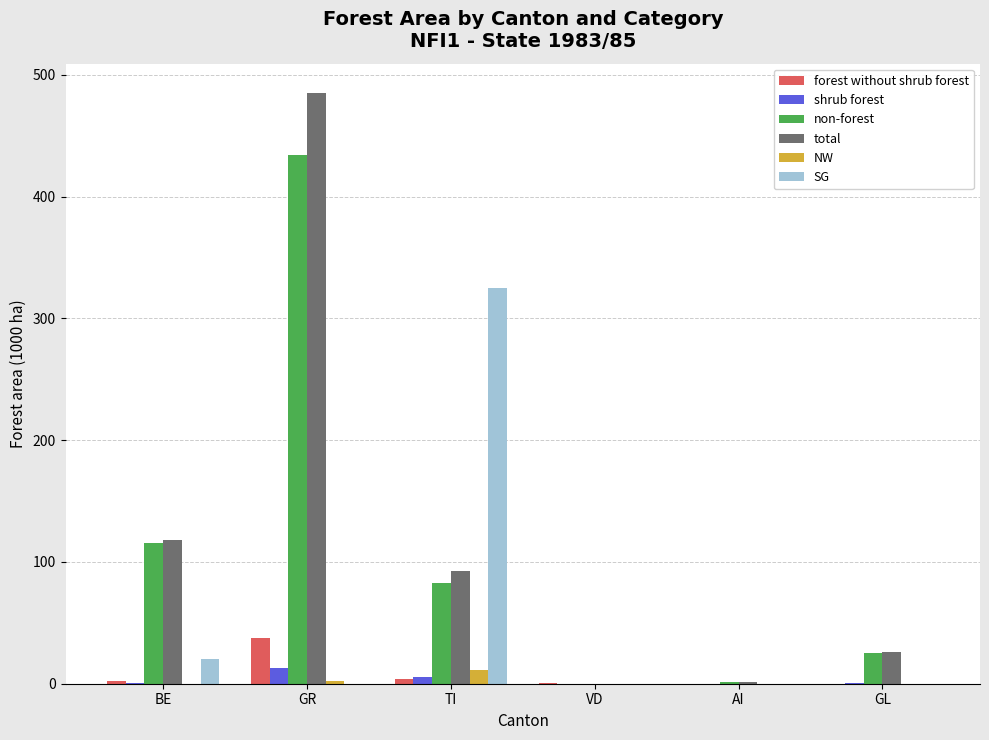

Which series changed the most between BE and AI?

total